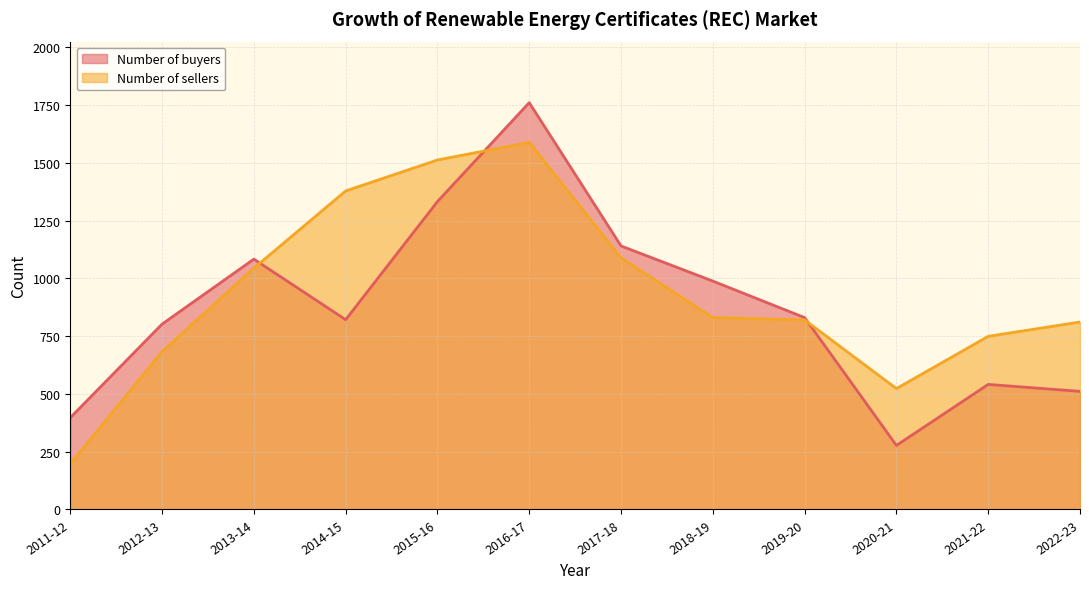

Does the chart display data point markers on the line(s)?

No